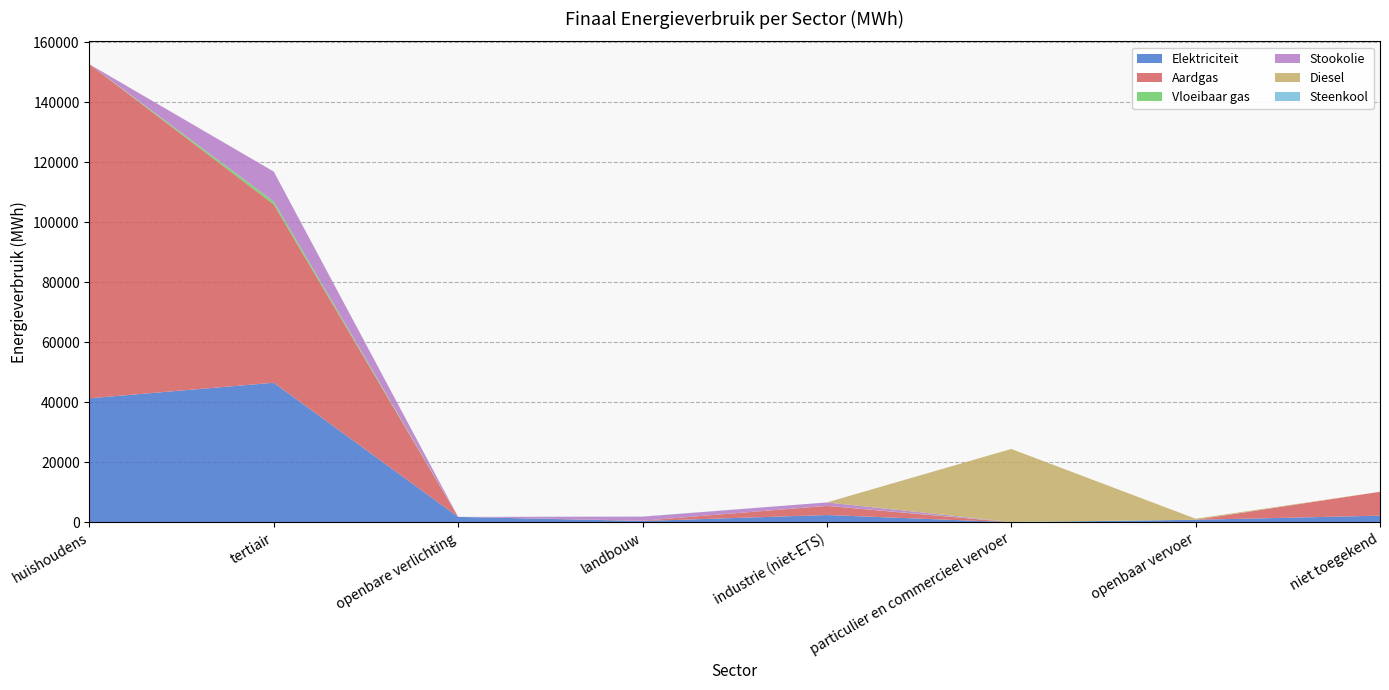

Reading left to right, what are all the values shown in this chart?

Elektriciteit: huishoudens=41312.9	tertiair=46501.8	openbare verlichting=1772.8	landbouw=411.0	industrie (niet-ETS)=2400.2	particulier en commercieel vervoer=0.7	openbaar vervoer=808.0	niet toegekend=2182.9
Aardgas: huishoudens=111353.6	tertiair=59437.8	openbare verlichting=0.0	landbouw=92.5	industrie (niet-ETS)=3045.3	particulier en commercieel vervoer=1.9	openbaar vervoer=0.0	niet toegekend=7965.3
Vloeibaar gas: huishoudens=0.0	tertiair=984.2	openbare verlichting=0.0	landbouw=3.9	industrie (niet-ETS)=20.3	particulier en commercieel vervoer=111.7	openbaar vervoer=0.0	niet toegekend=0.0
Stookolie: huishoudens=0.0	tertiair=9955.0	openbare verlichting=0.0	landbouw=1341.3	industrie (niet-ETS)=1131.8	particulier en commercieel vervoer=0.0	openbaar vervoer=0.0	niet toegekend=0.0
Diesel: huishoudens=0.0	tertiair=0.0	openbare verlichting=0.0	landbouw=0.0	industrie (niet-ETS)=0.0	particulier en commercieel vervoer=24310.3	openbaar vervoer=361.8	niet toegekend=0.0
Steenkool: huishoudens=0.0	tertiair=0.0	openbare verlichting=0.0	landbouw=50.8	industrie (niet-ETS)=4.2	particulier en commercieel vervoer=0.0	openbaar vervoer=0.0	niet toegekend=0.0